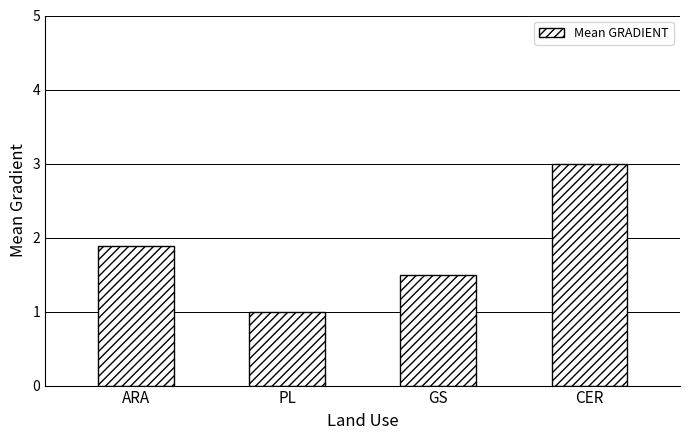

What position from the right is PL?

3